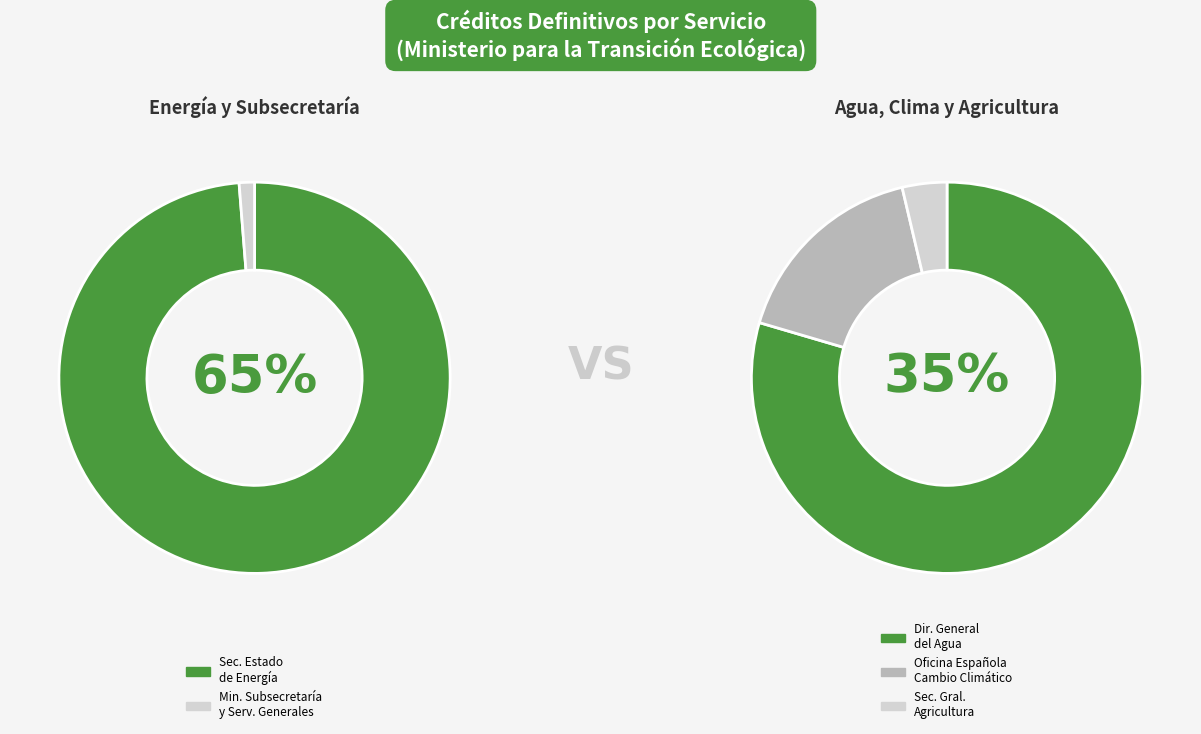

To the nearest percent, what is the average slice percentage?

20%